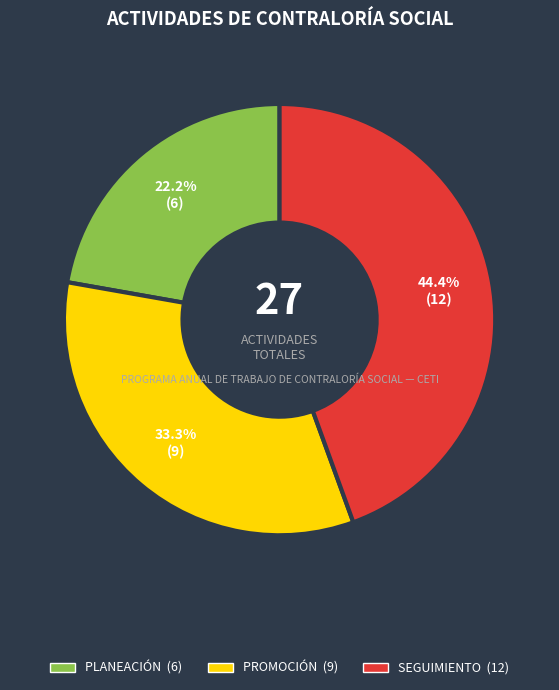

What percentage do PLANEACIÓN and SEGUIMIENTO together represent?

66.7%